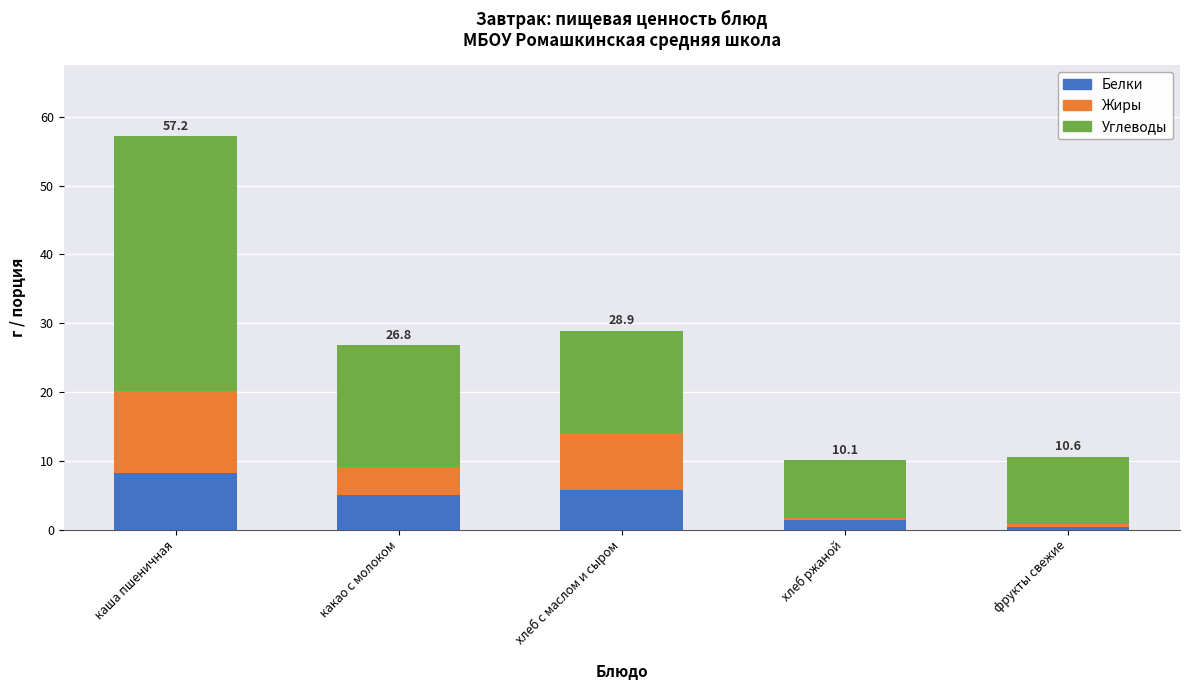

Read the Белки value at хлеб с маслом и сыром.

5.8